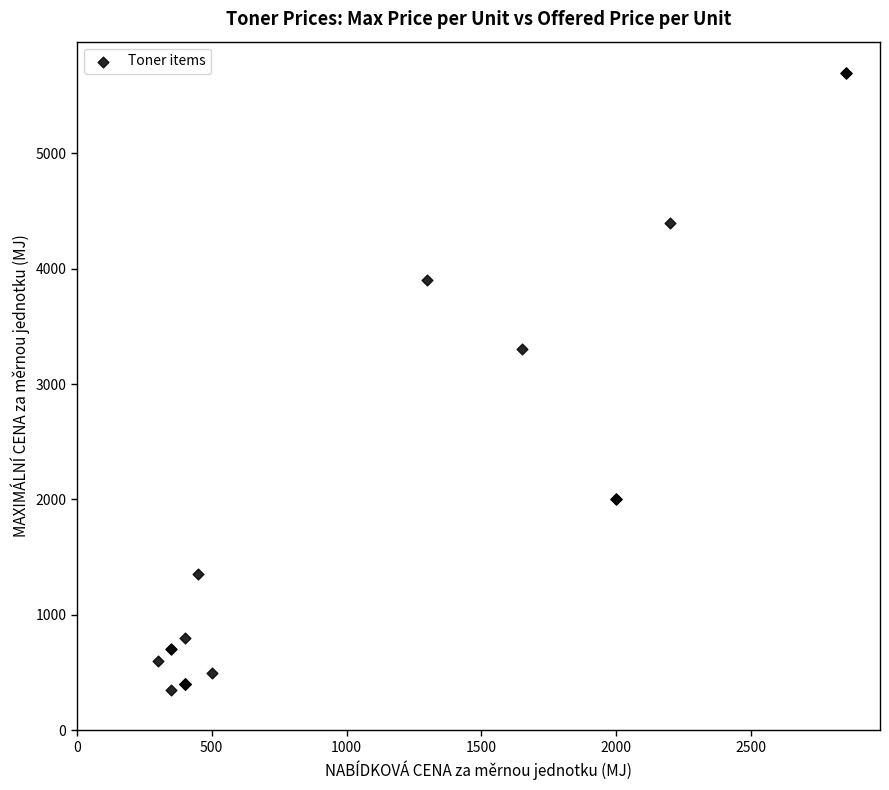

What Y value in the scatter plot is closest to 3025?

3300